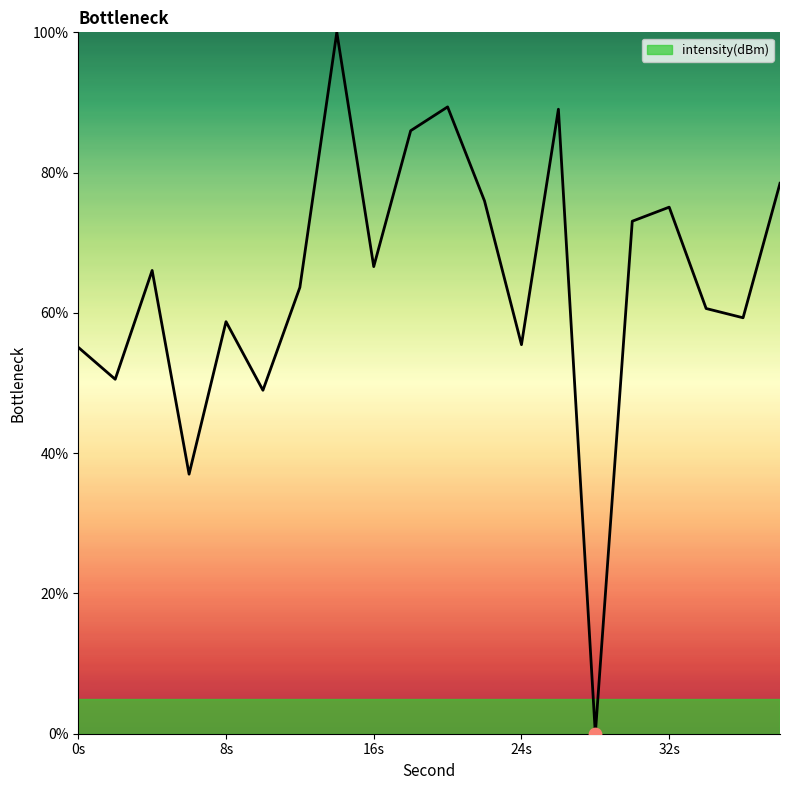

What is the difference between the maximum and minimum values?

100.0